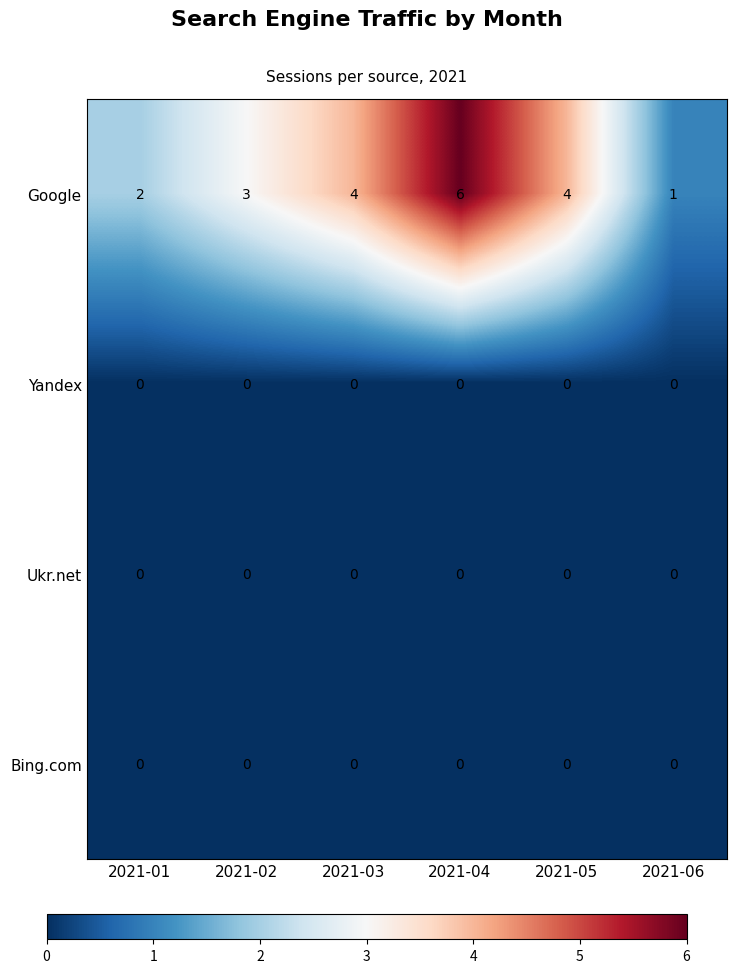

What is the total value across all series at 2021-01?

2